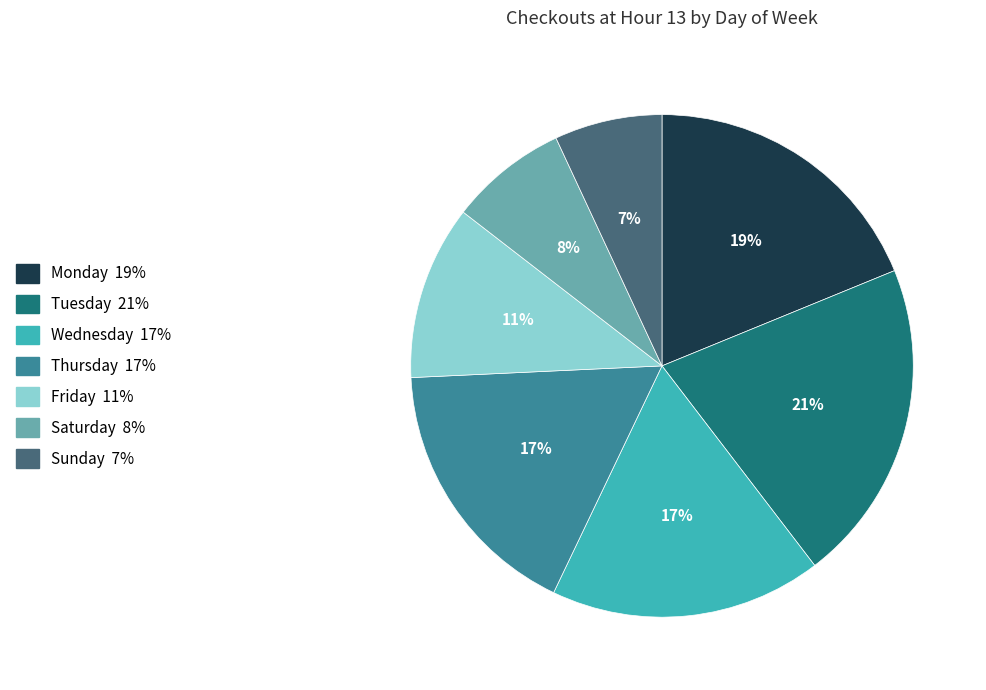

True or false: Sunday accounts for 7% of the total.

True